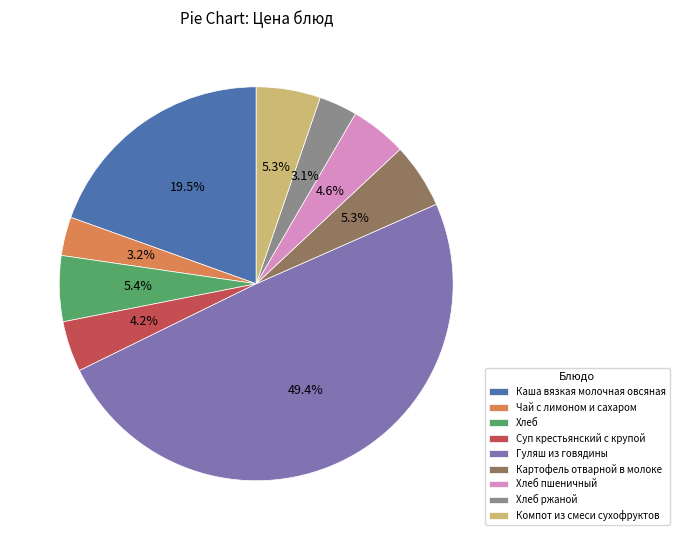

What is the largest slice in the pie chart?

Гуляш из говядины